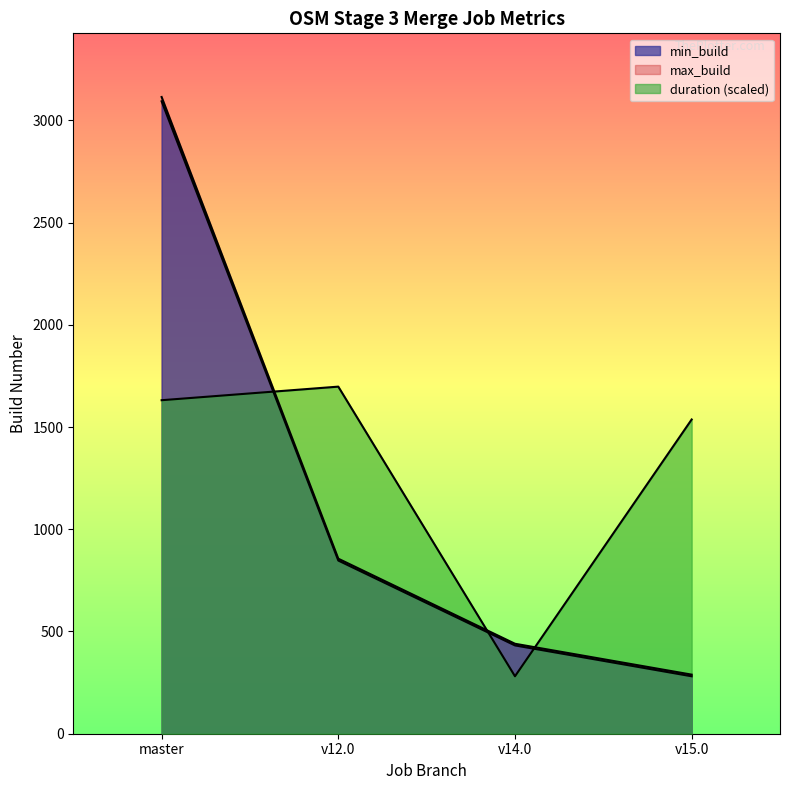

Does the chart display data point markers on the line(s)?

No